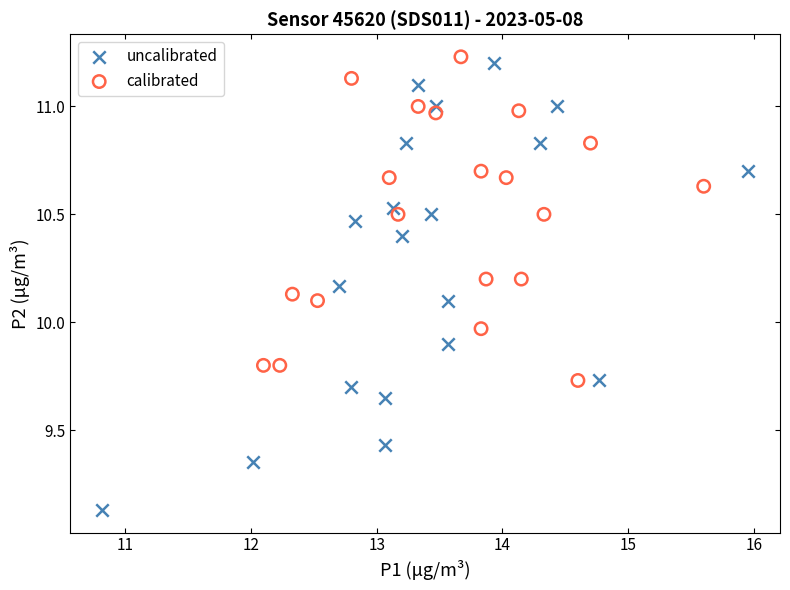

Which series has the widest spread of Y values?

uncalibrated